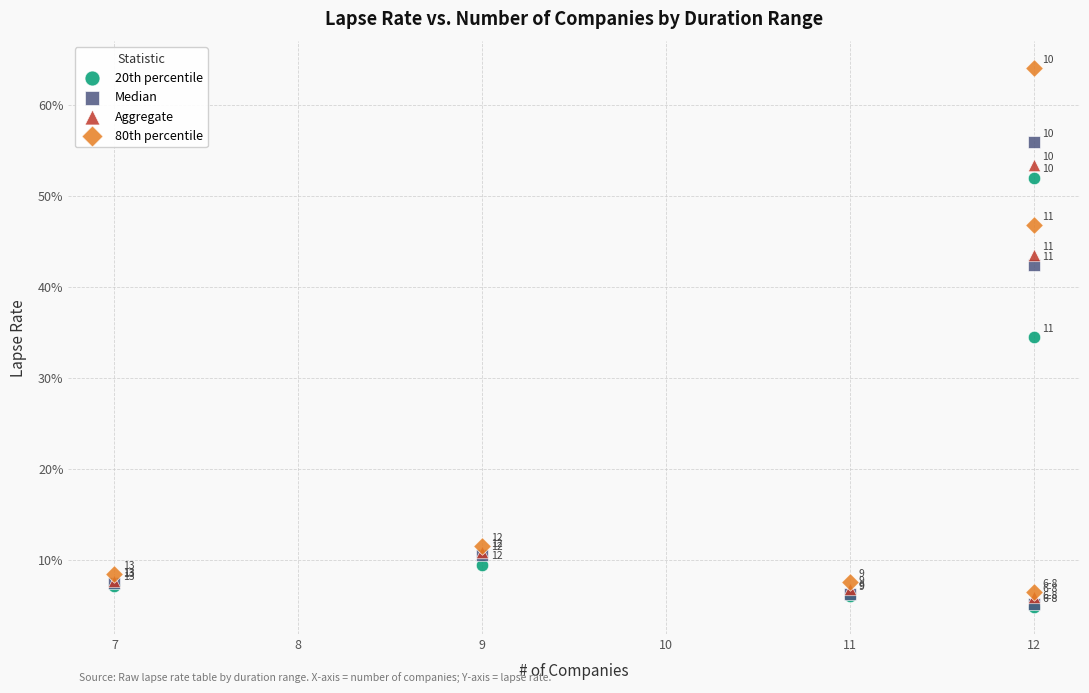

What are all the series names shown in the legend?

20th percentile, Median, Aggregate, 80th percentile